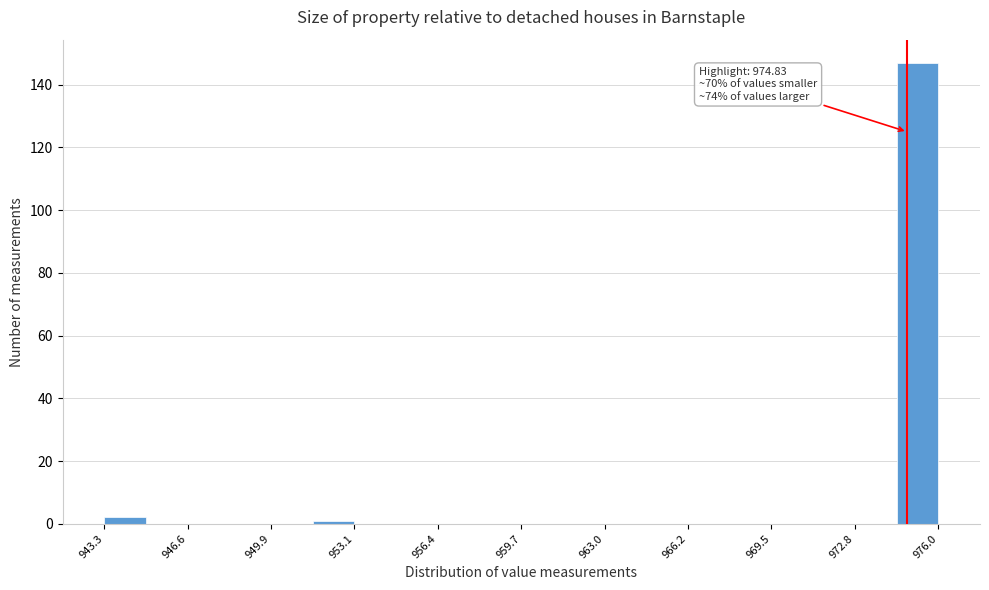

Around what value on the x-axis is the tallest bar? Give the approximate position of its centre, as read against the axis.

975.0